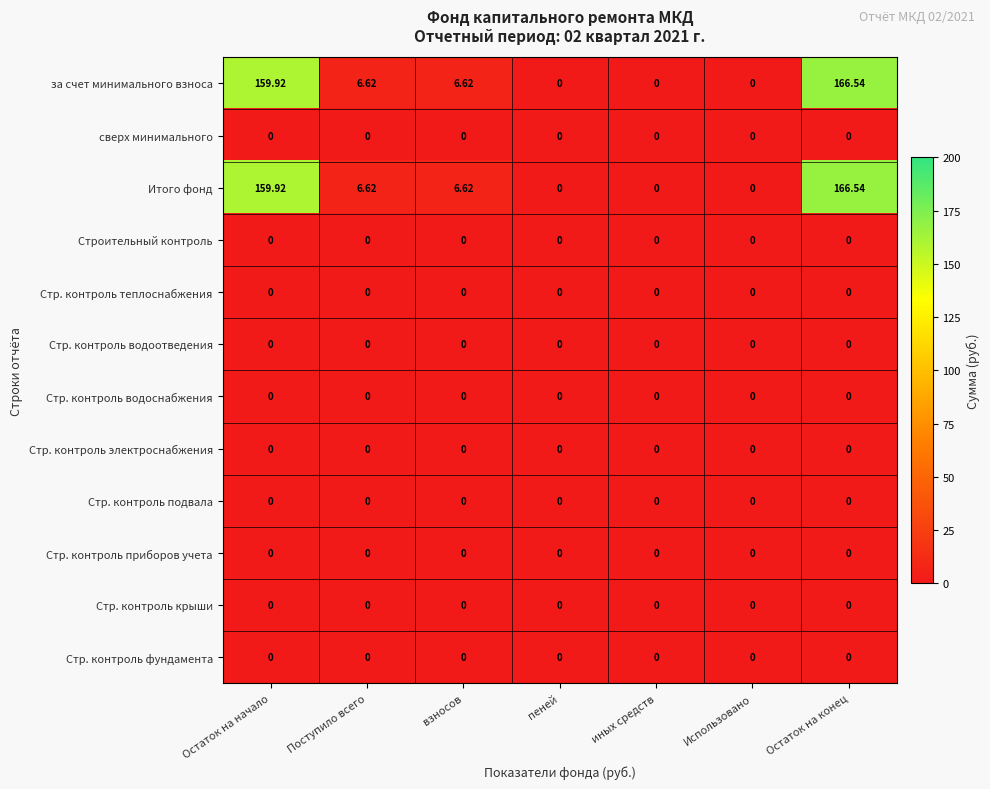

At which category is the sum across all series the highest?

Остаток на конец